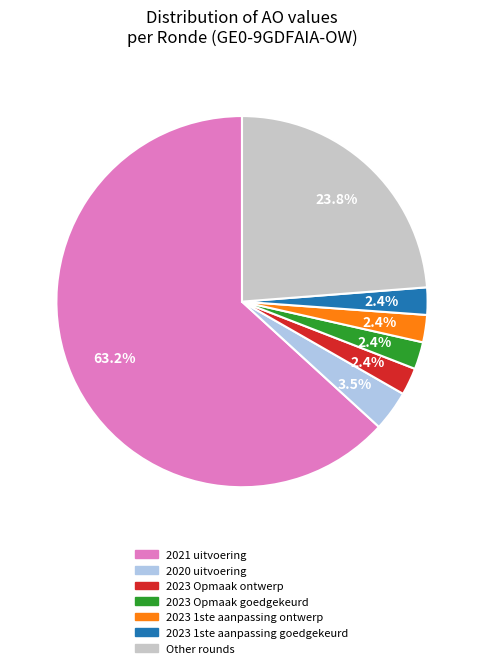

Does any single category account for the majority?

Yes